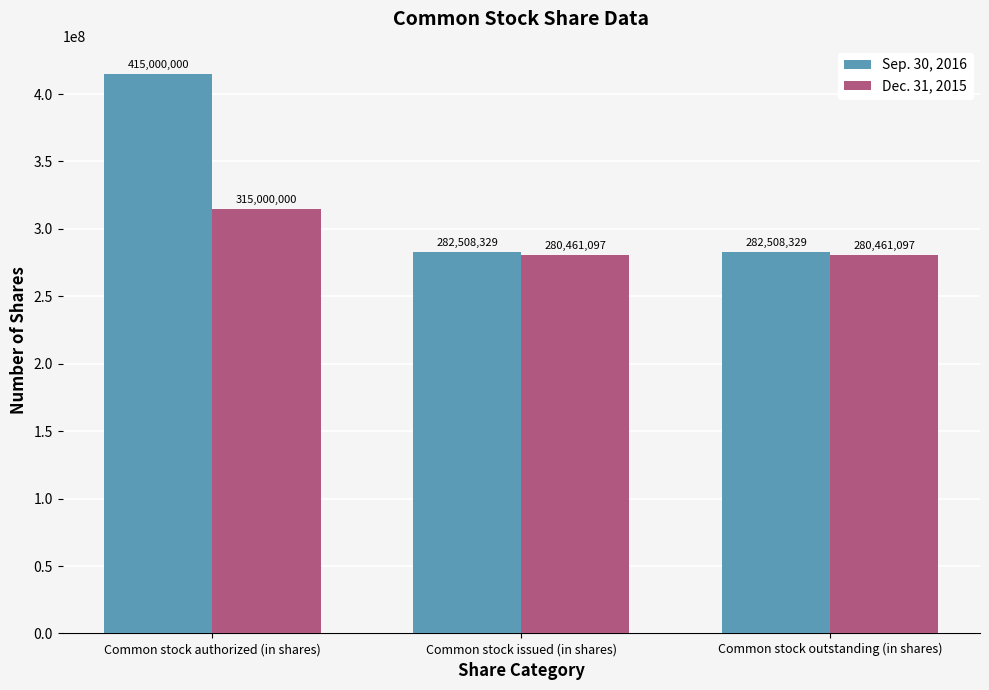

List the series in order of their overall mean, highest first.

Sep. 30, 2016, Dec. 31, 2015